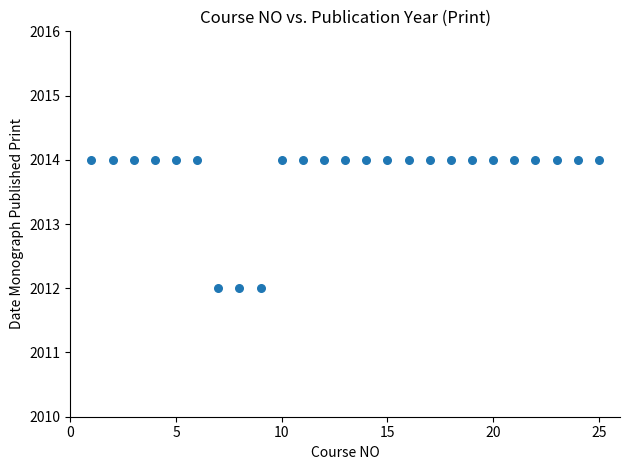

What is the range of X values (max minus min)?

24